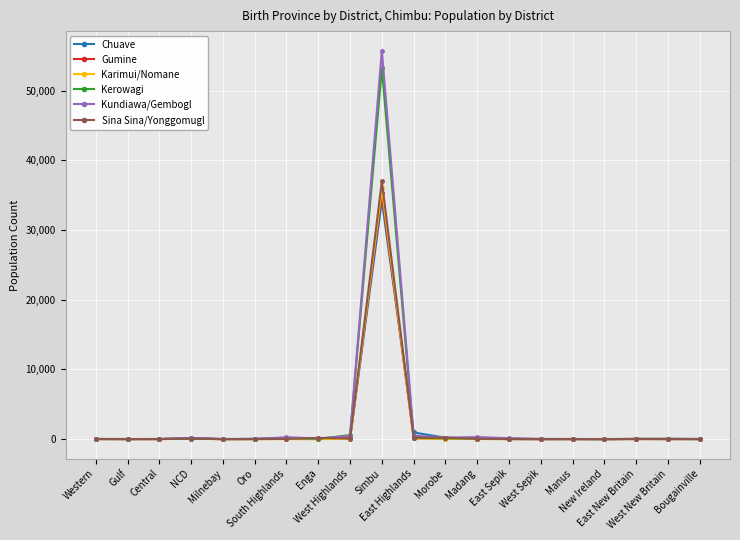

What is the label of the 1st point from the left?

Western